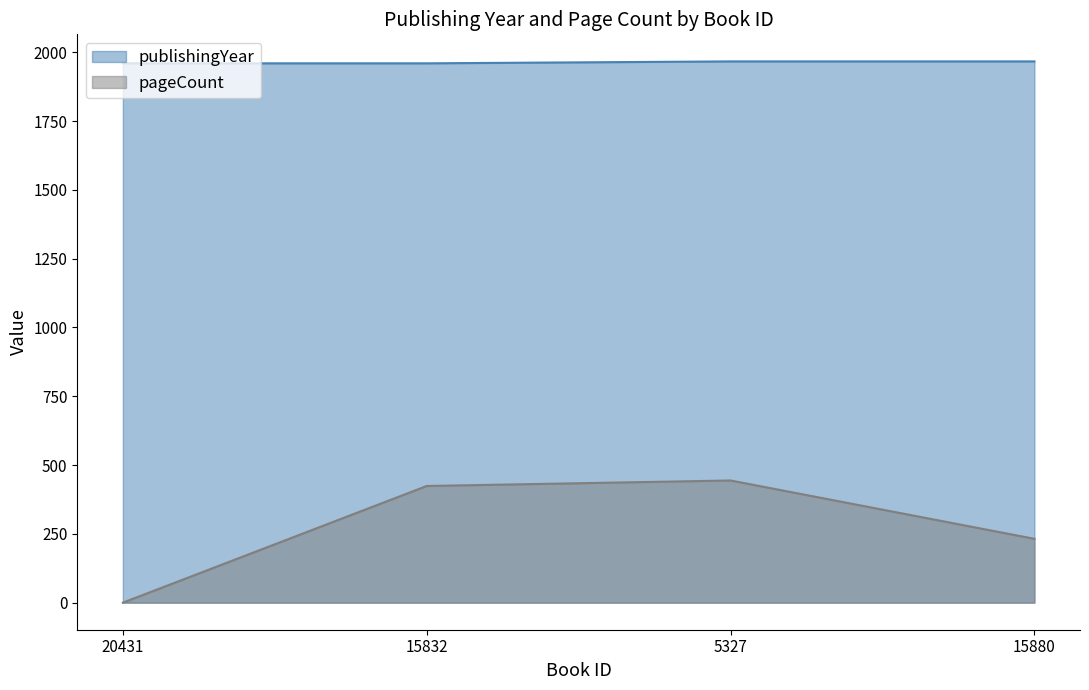

What are all the series names shown in the legend?

publishingYear, pageCount